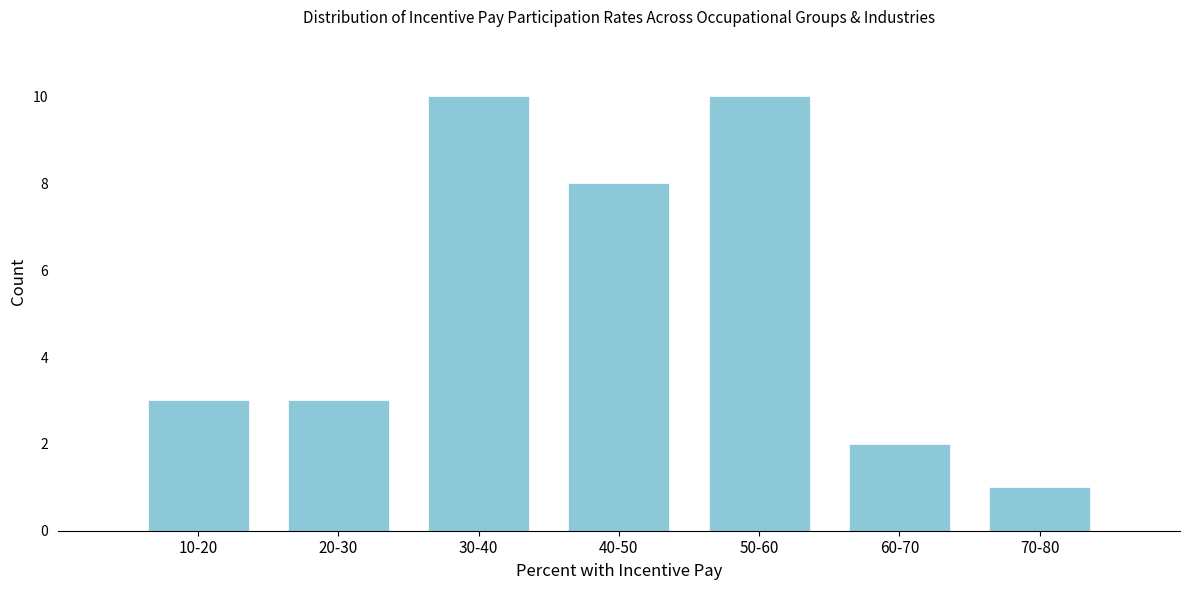

Reading left to right, extract all data points from this chart.

3	3	10	8	10	2	1